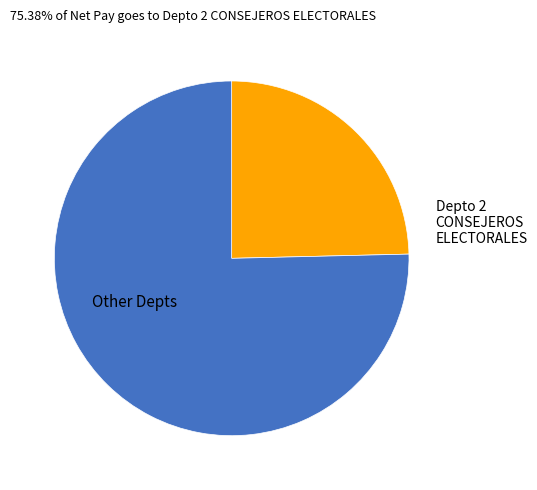

What percentage is the Depto 2 CONSEJEROS ELECTORALES slice, to the nearest percent?

75%